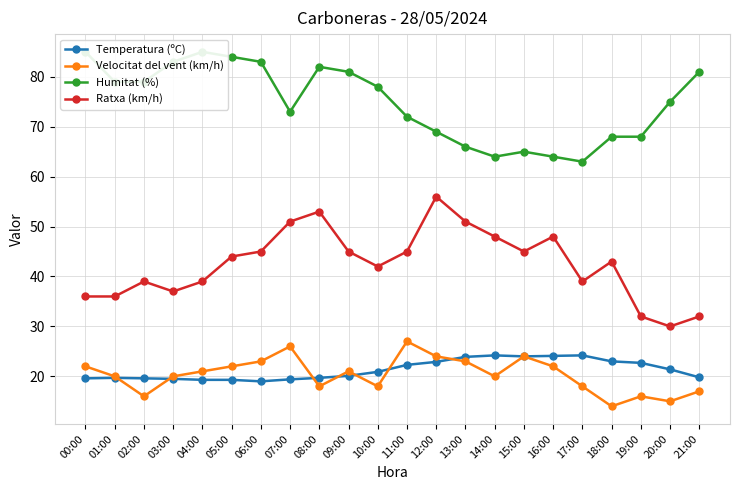

Which label corresponds to the largest value in the chart?

00:00